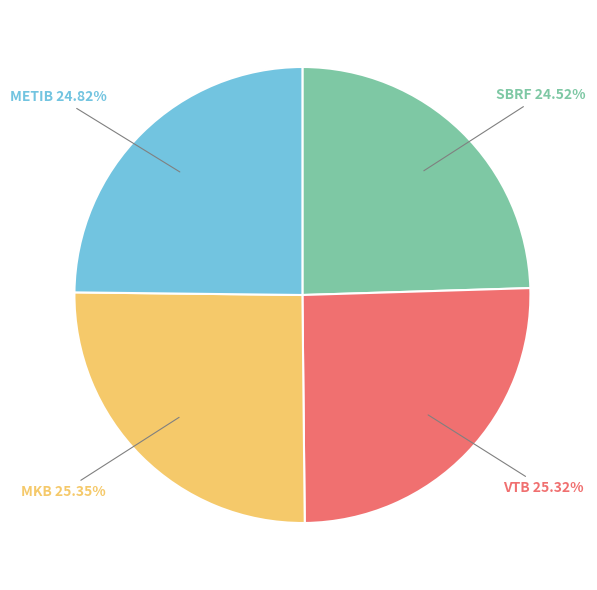

Between MKB and METIB, which is larger?

MKB